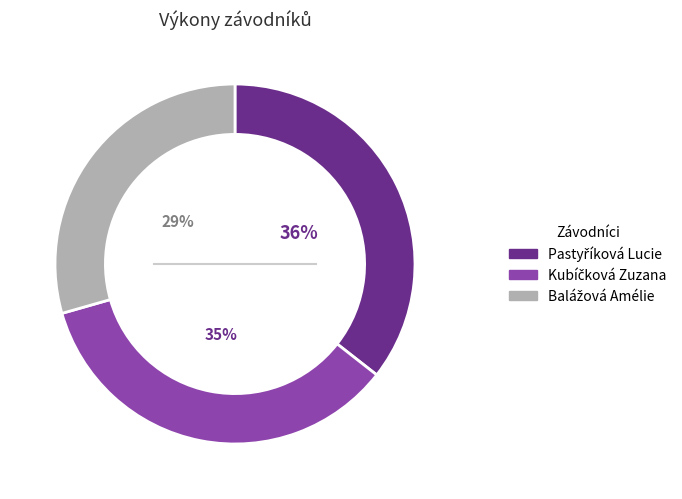

Does any single category account for the majority?

No